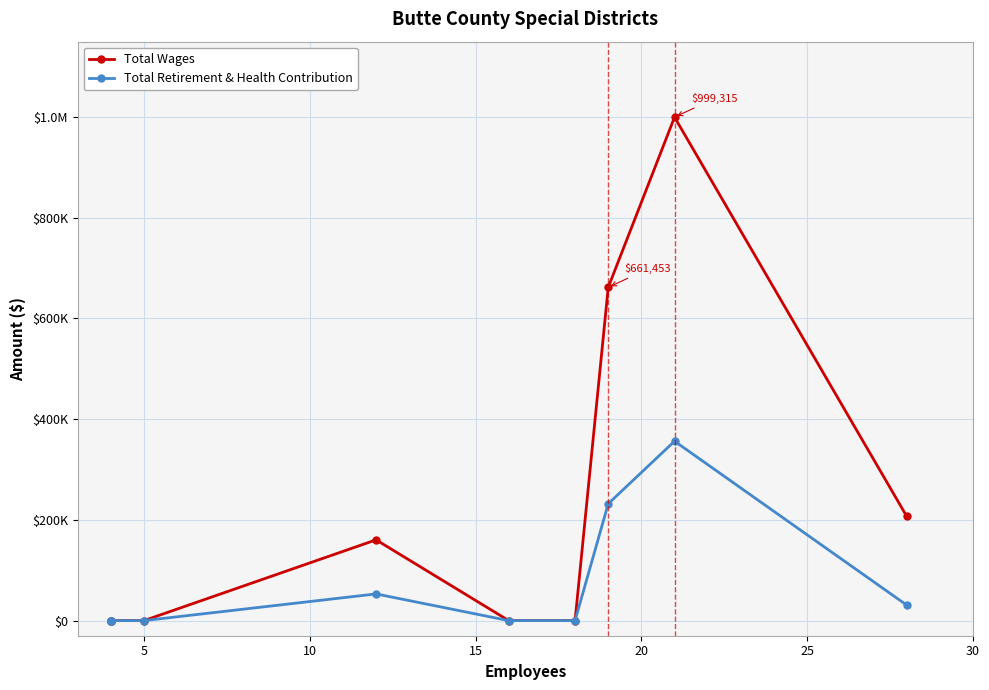

Rank the series by their average value, from lowest to highest.

Total Retirement & Health Contribution, Total Wages